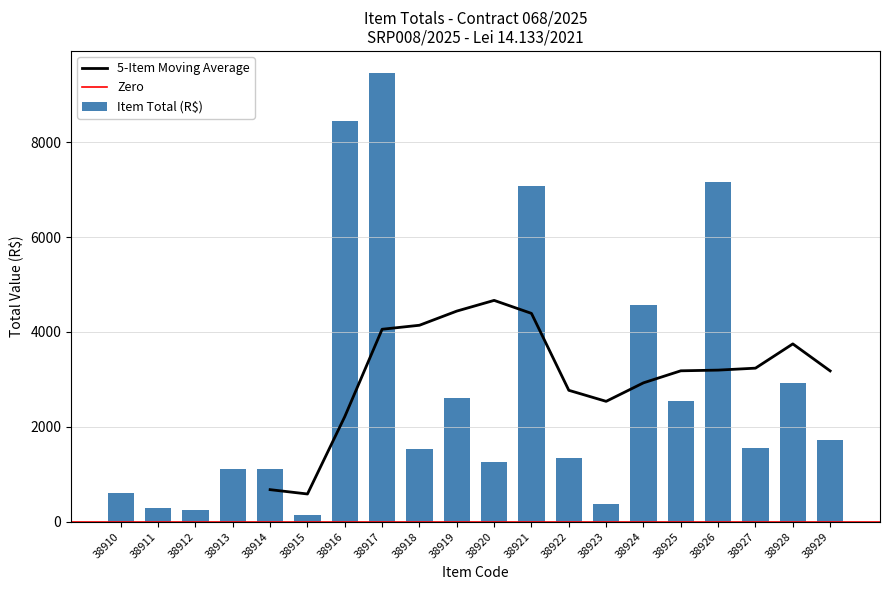

How many bars are there in total?

20